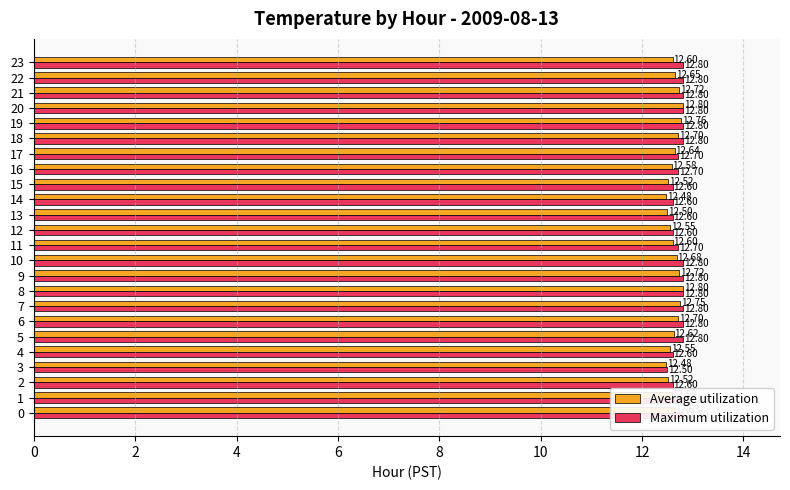

The Average utilization series shows 21.0 at 12. True or false?

False